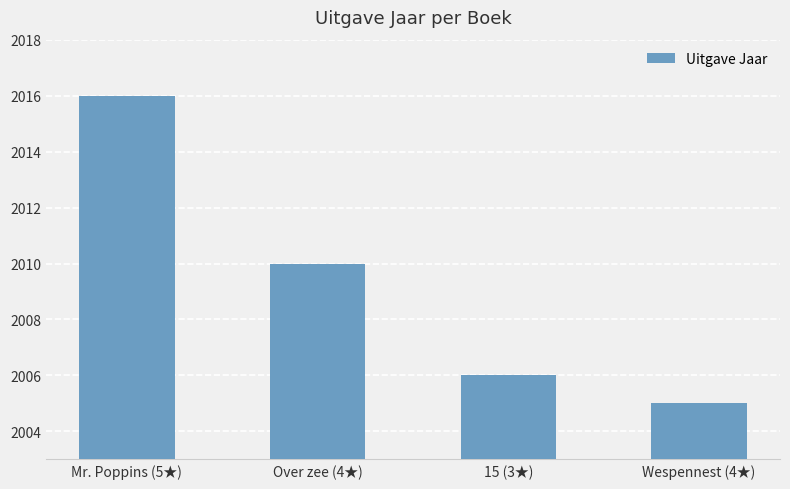

Reading right to left, what are all the values shown in this chart?

2005	2006	2010	2016